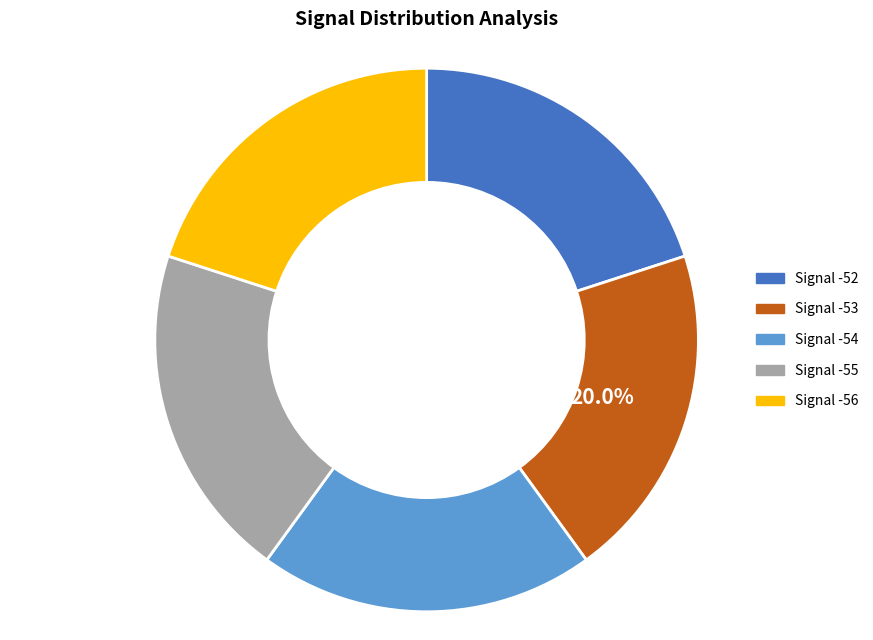

Is the sum of Signal -55 and Signal -53 greater than half?

No